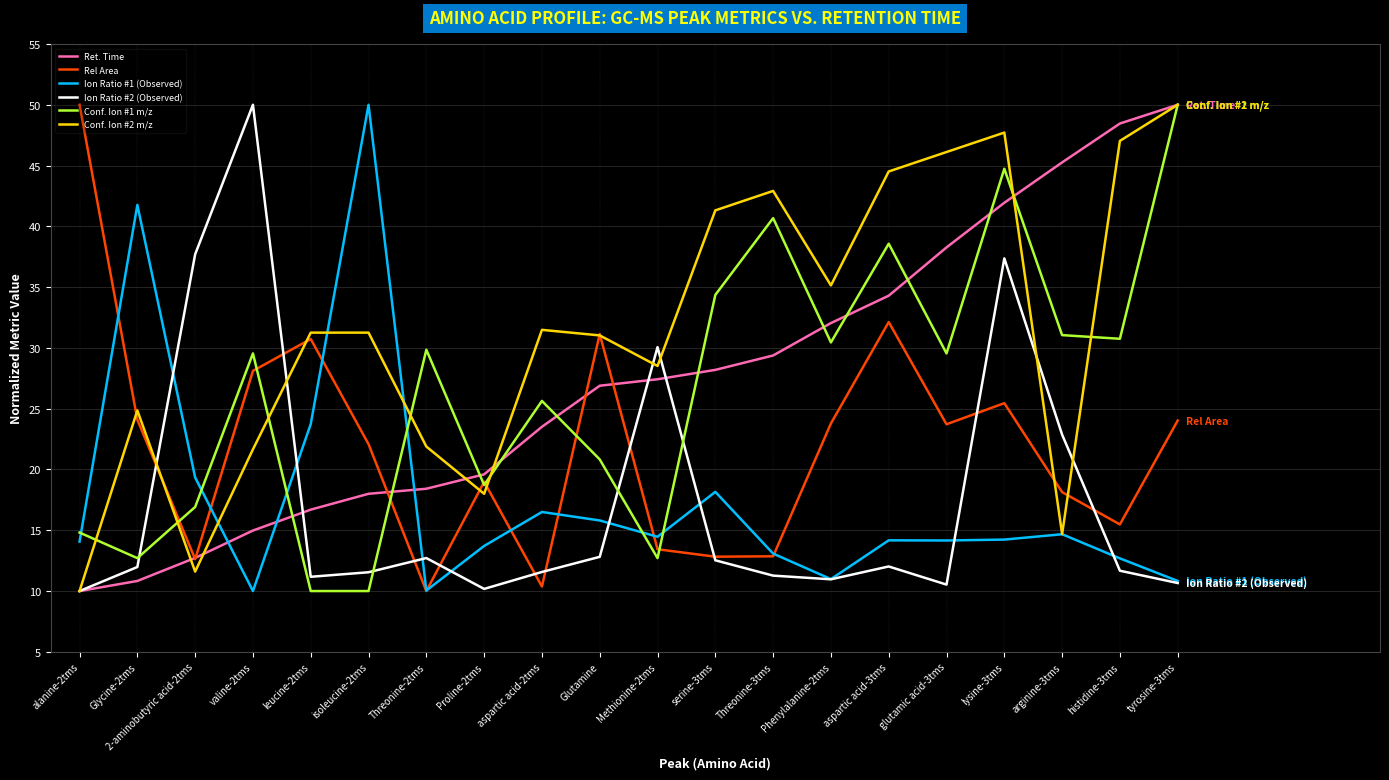

What is the difference between the Conf. Ion #2 m/z values at Proline-2tms and Glycine-2tms?

6.9